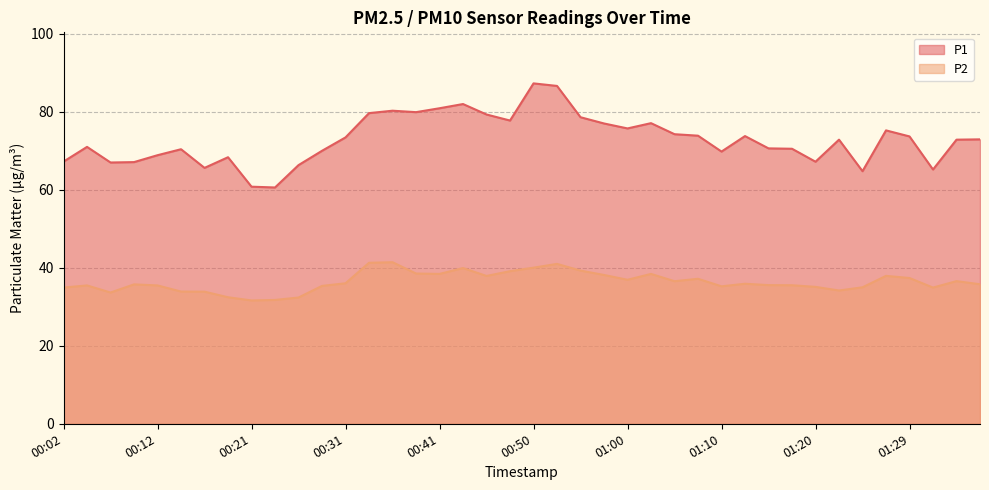

At which category does P1 reach its first local valley?

00:07